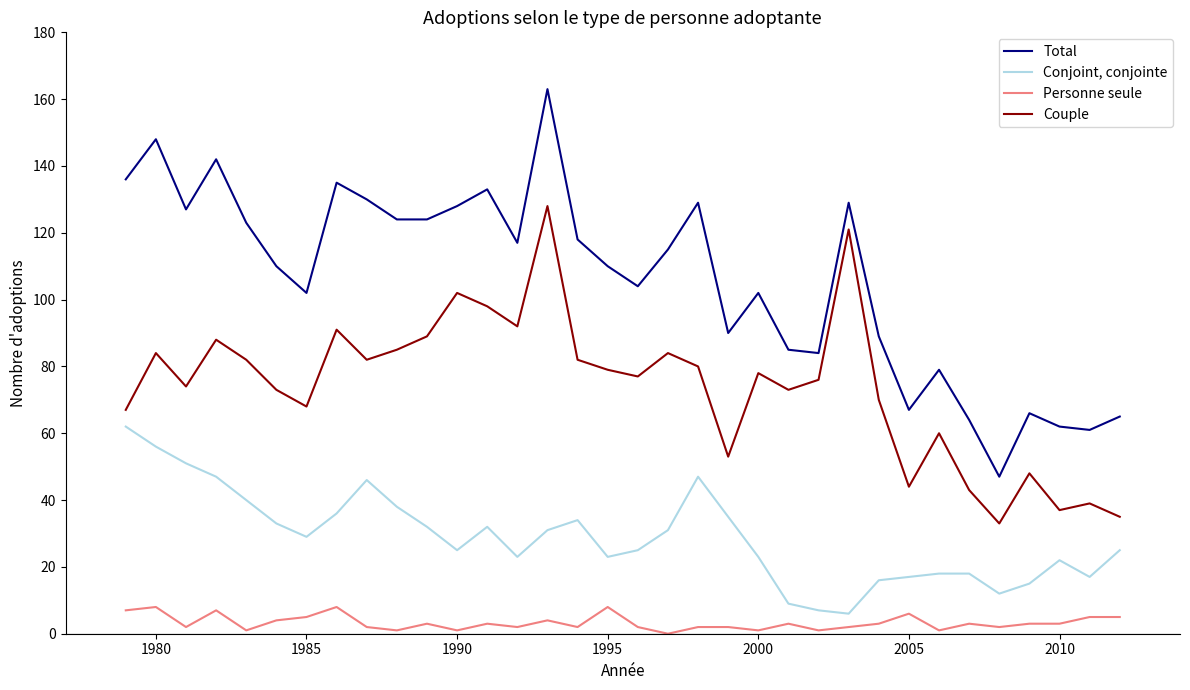

What is the difference between the maximum and minimum values in the Personne seule series?

8